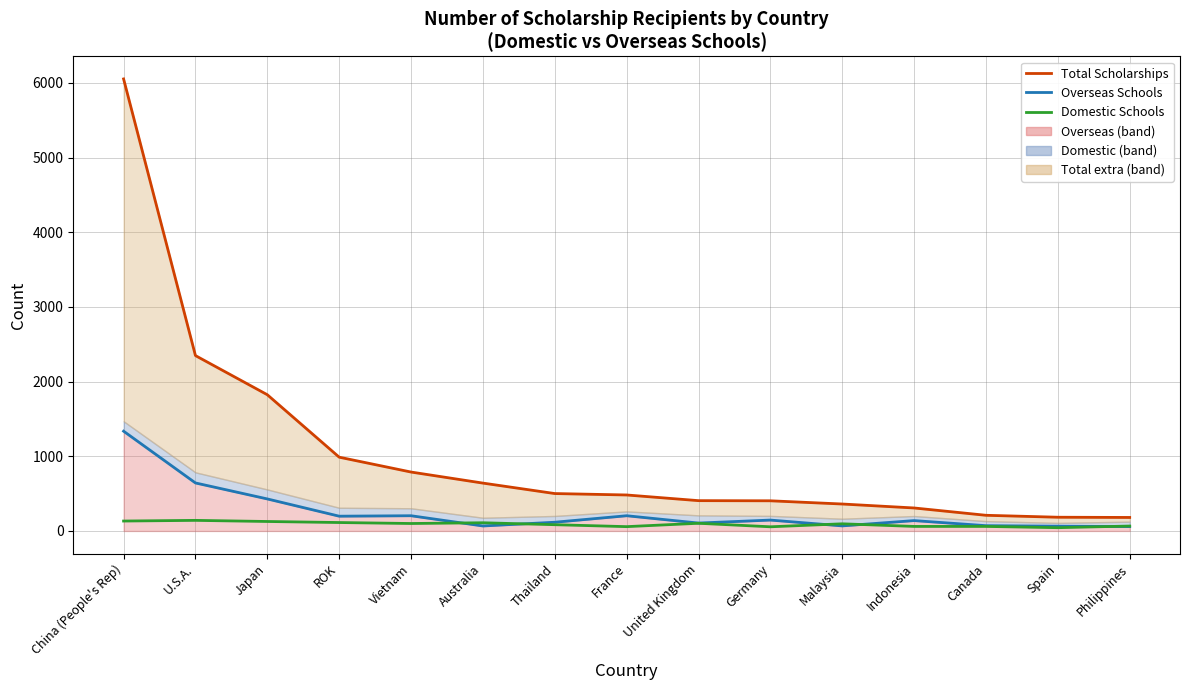

Which series ends up on top after the final intersection of Domestic Schools and Overseas Schools?

Domestic Schools